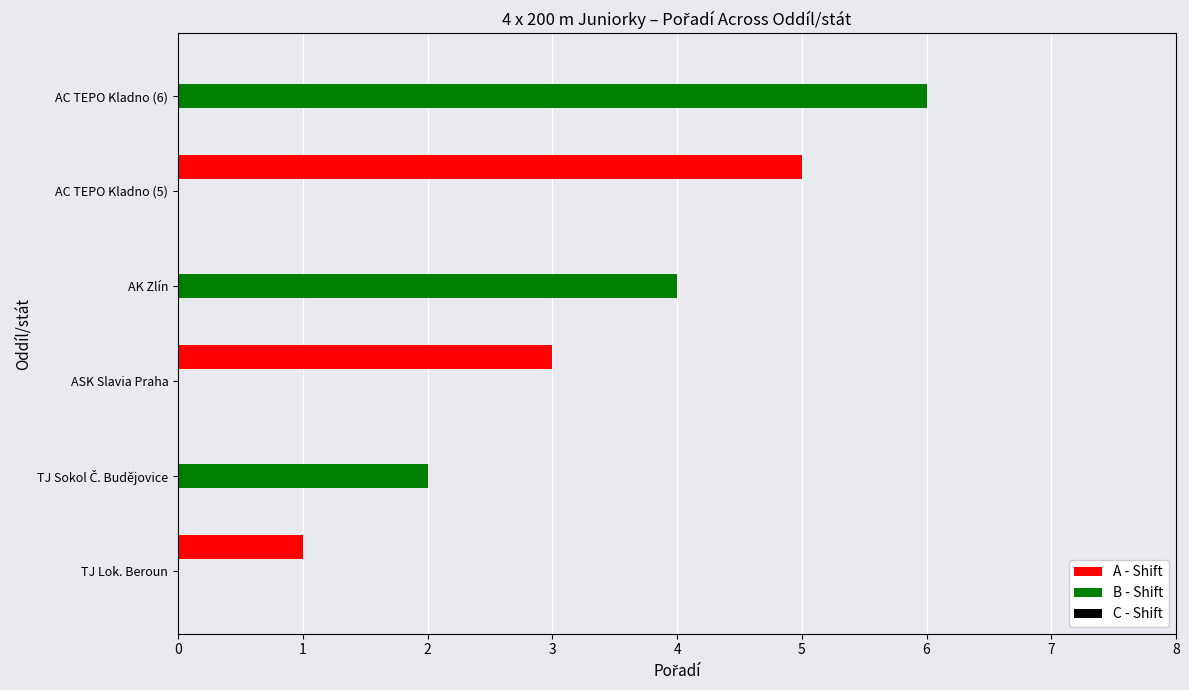

What is the sum of all A - Shift values?

9